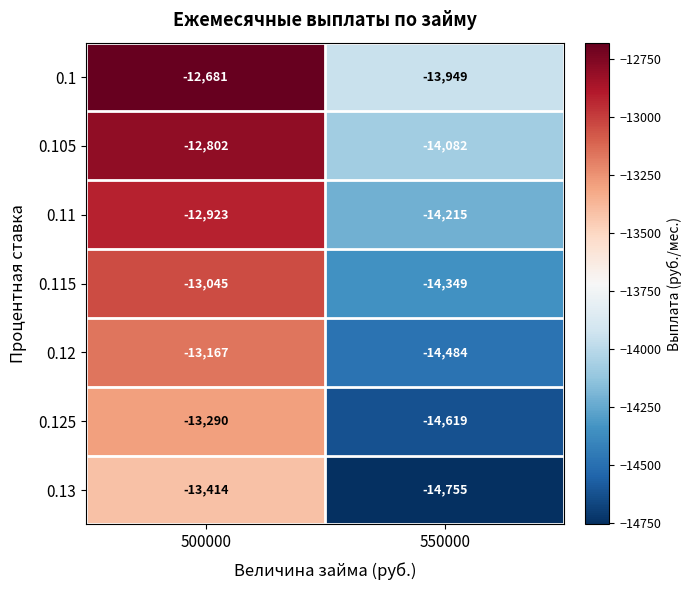

Rank the series by their average value, from lowest to highest.

0.13, 0.125, 0.12, 0.115, 0.11, 0.105, 0.1